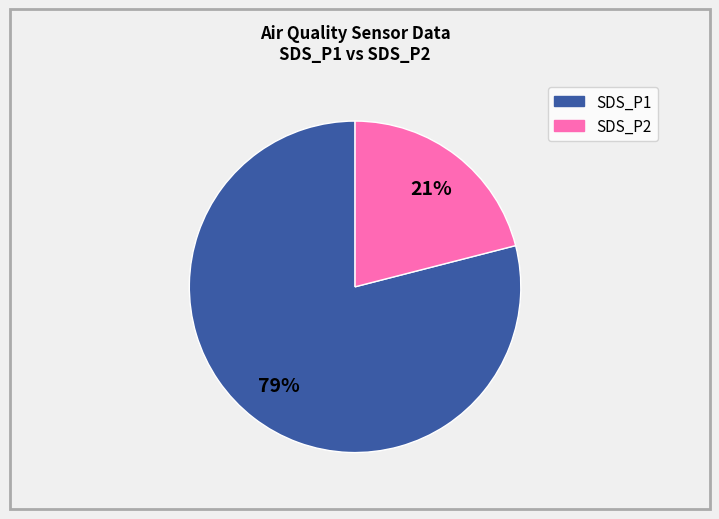

True or false: SDS_P2 accounts for 36% of the total.

False